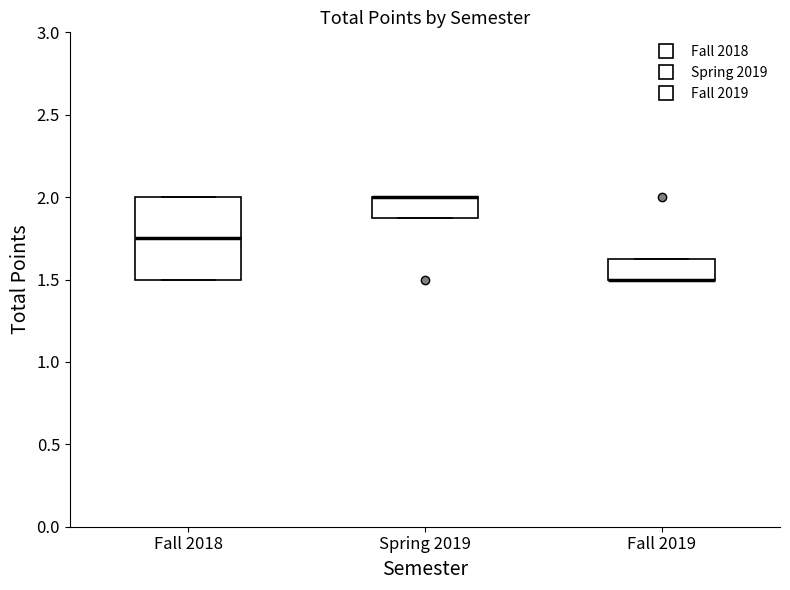

Where is the upper edge of the box for Fall 2018 on the y-axis? The values are not printed on the chart, so give them approximately, as read against the axis.

2.00